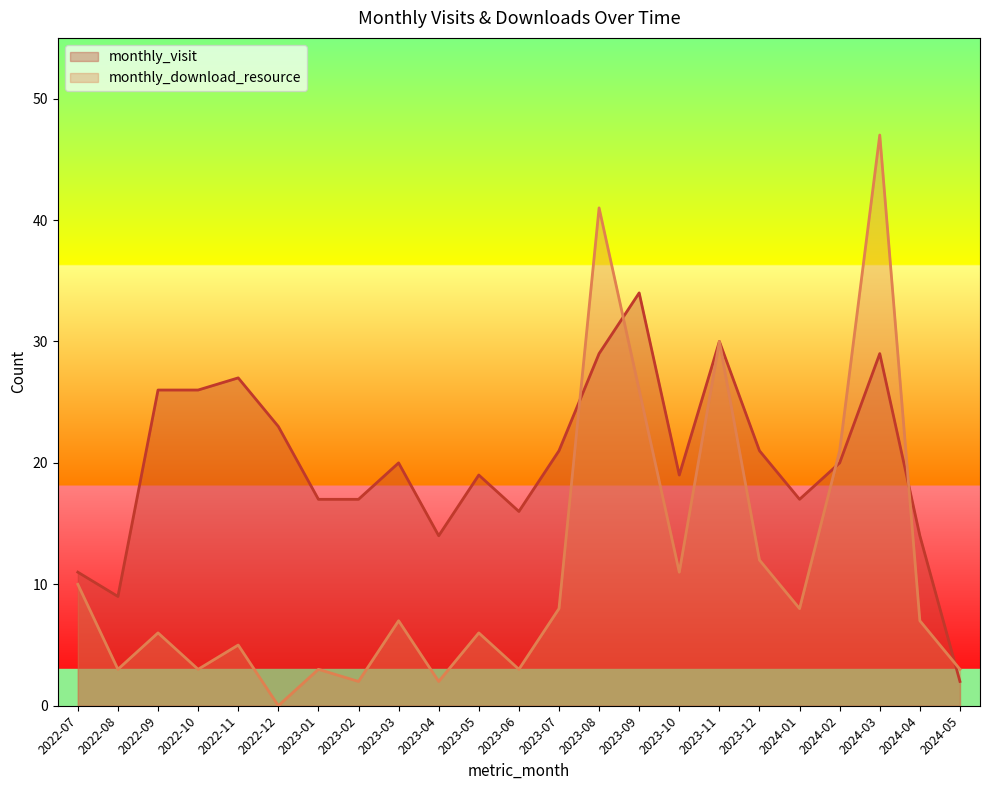

What position from the left is 2023-05?

11